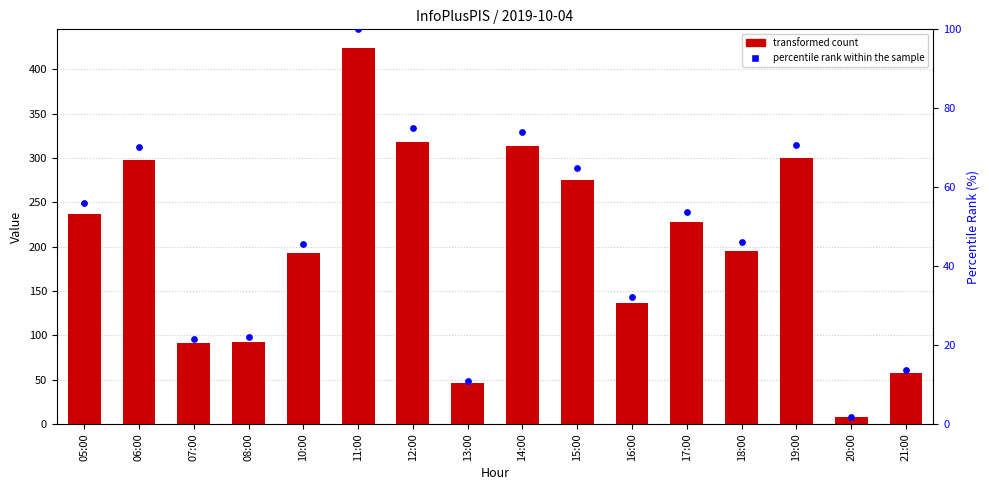

Which series reaches the maximum Y coordinate?

transformed count